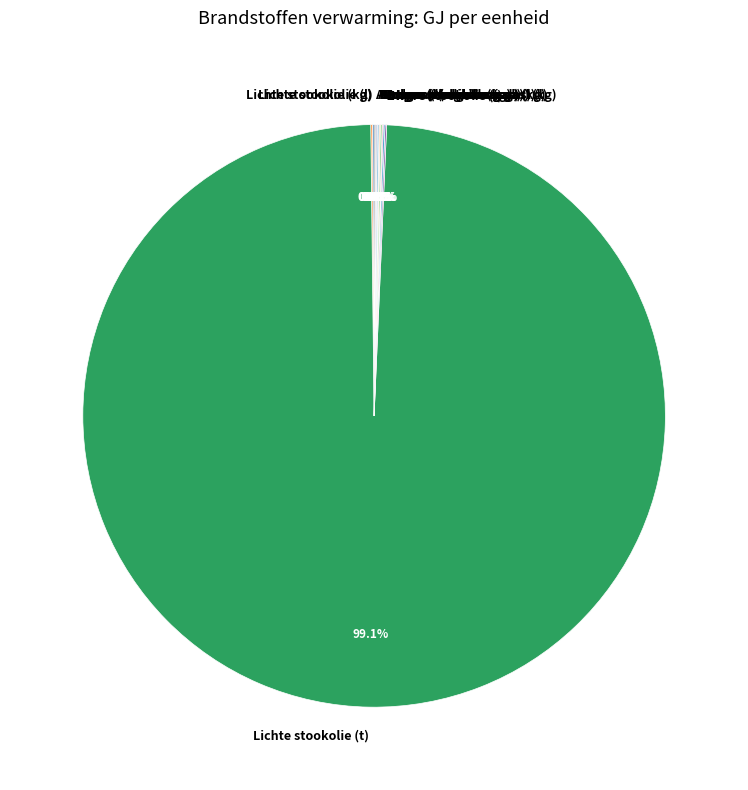

Which slice represents more than half of the pie?

Lichte stookolie (t)